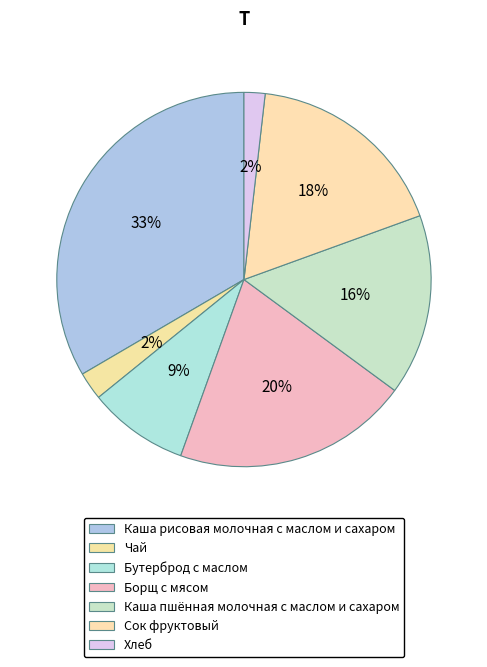

What percentage is NOT represented by Каша рисовая молочная с маслом и сахаром?

66.6%